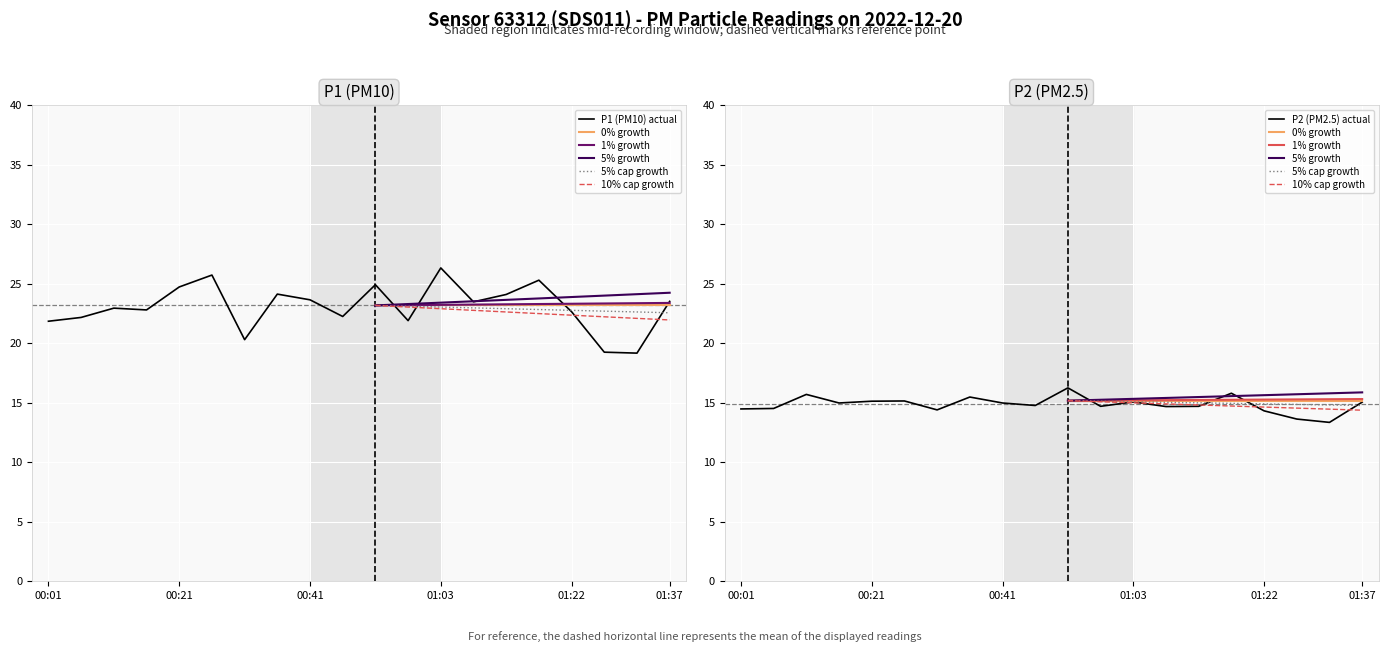

What is the maximum value for P1 (PM10) actual?

26.3